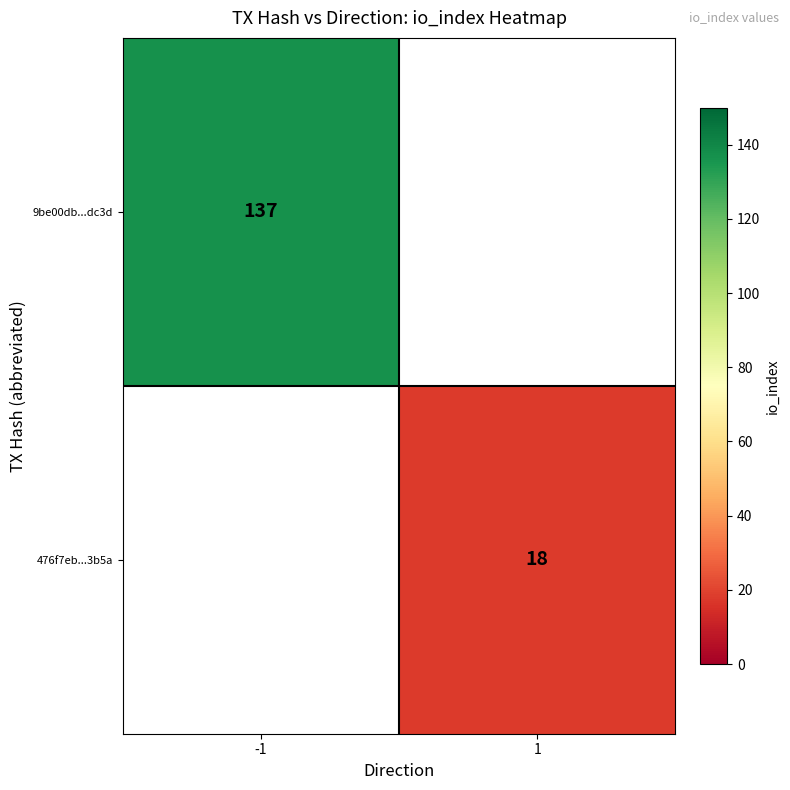

The 9be00db...dc3d series shows 87 at -1. True or false?

False